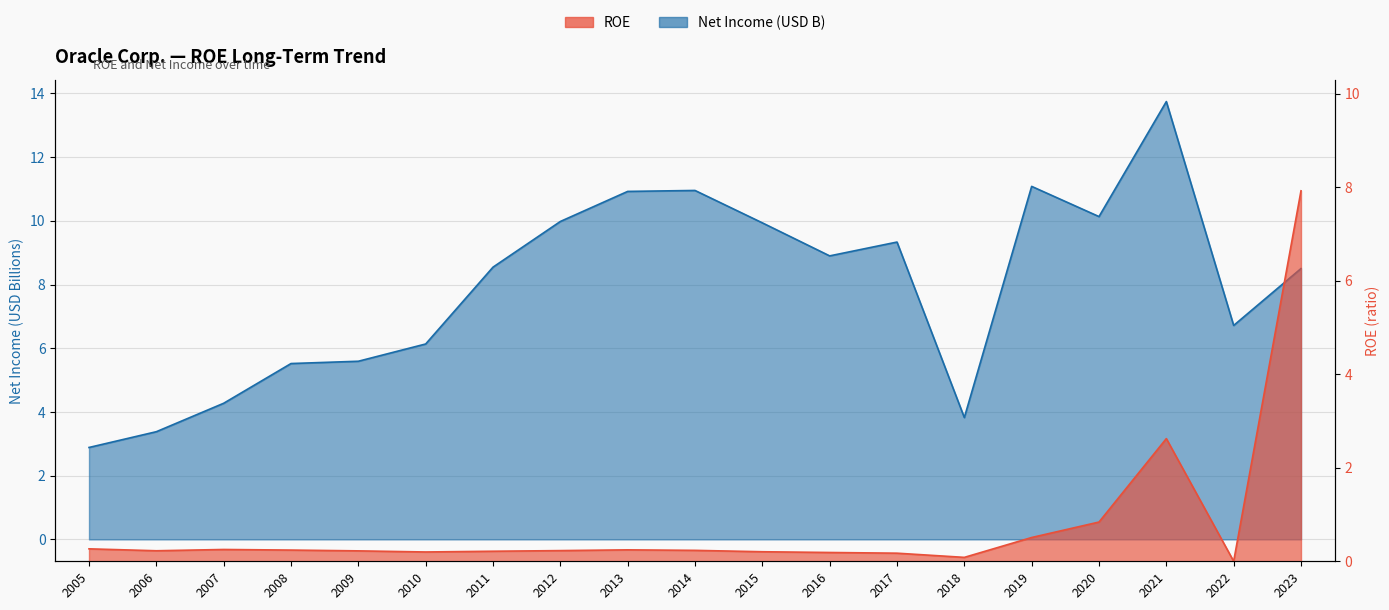

At which category is the sum across all series the highest?

2023